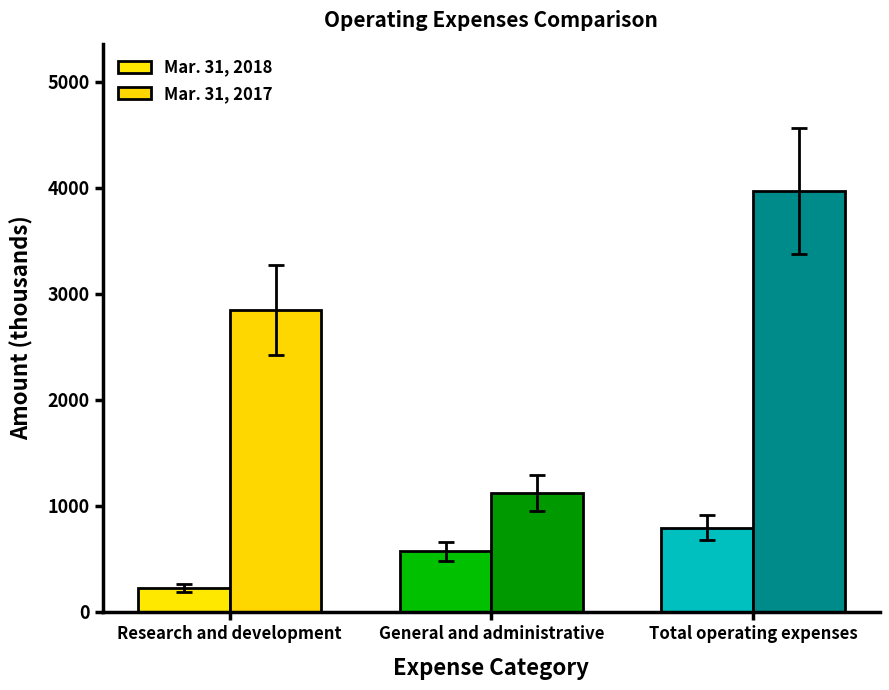

Rank the series at General and administrative from highest to lowest value.

Mar. 31, 2017, Mar. 31, 2018